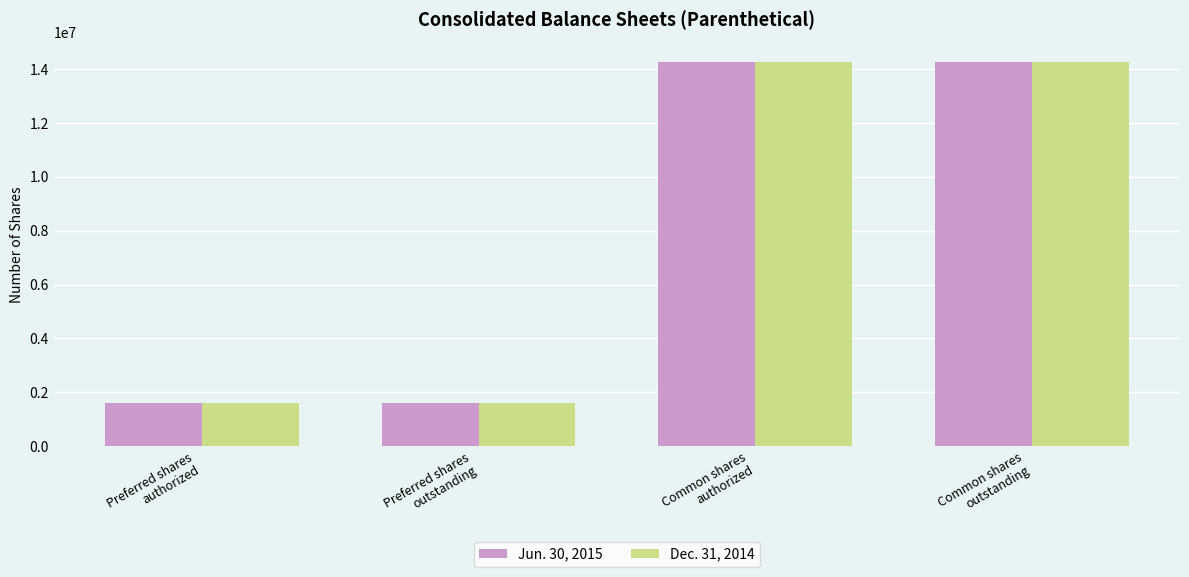

Are the bars horizontal?

No